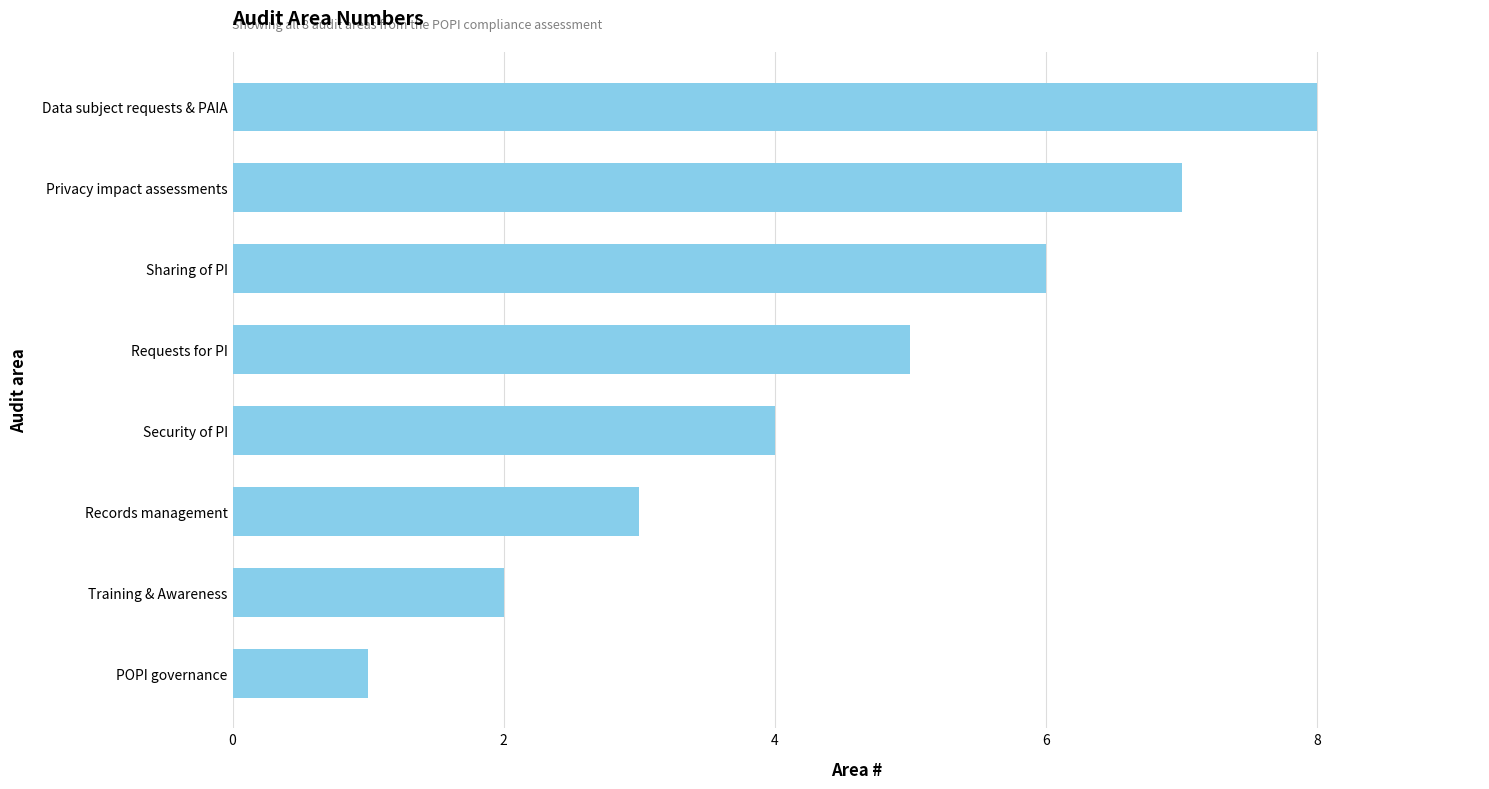

List the labels in order of value, smallest first.

POPI governance, Training & Awareness, Records management, Security of PI, Requests for PI, Sharing of PI, Privacy impact assessments, Data subject requests & PAIA